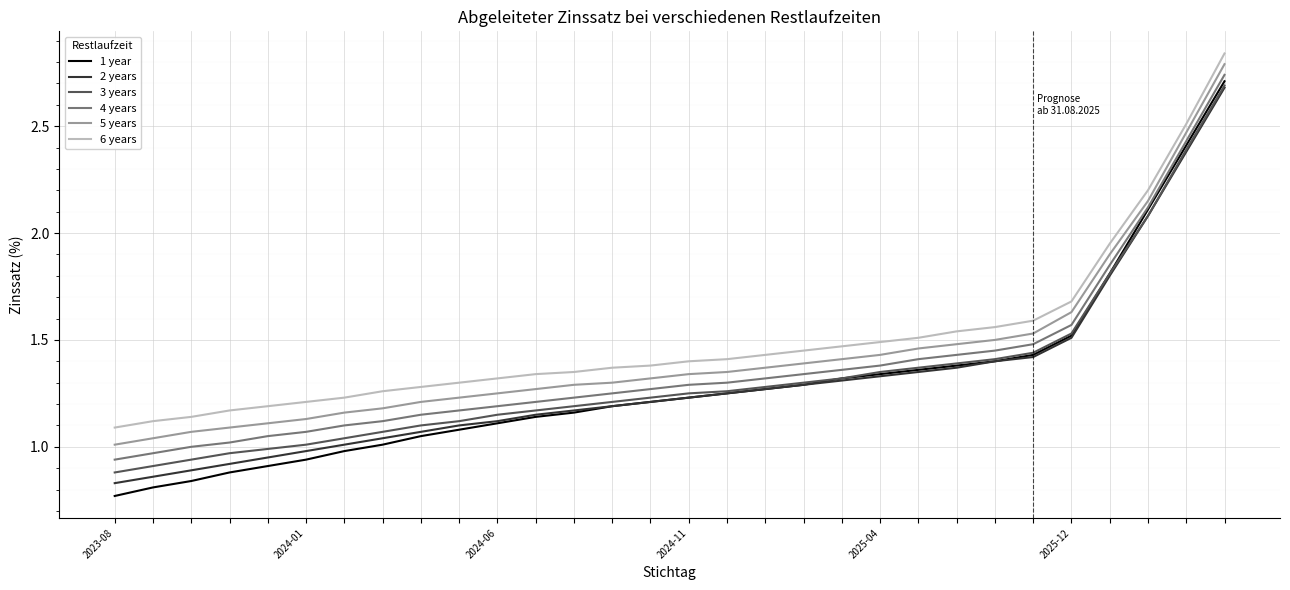

Which series has the widest spread of values?

1 year